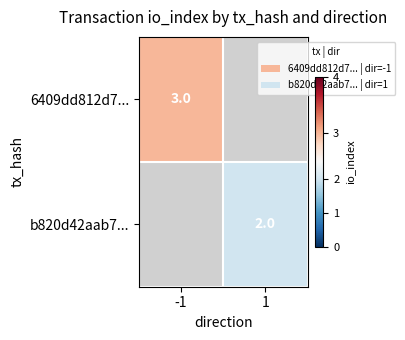

Is it true that 6409dd812d7... equals 2 at -1?

False